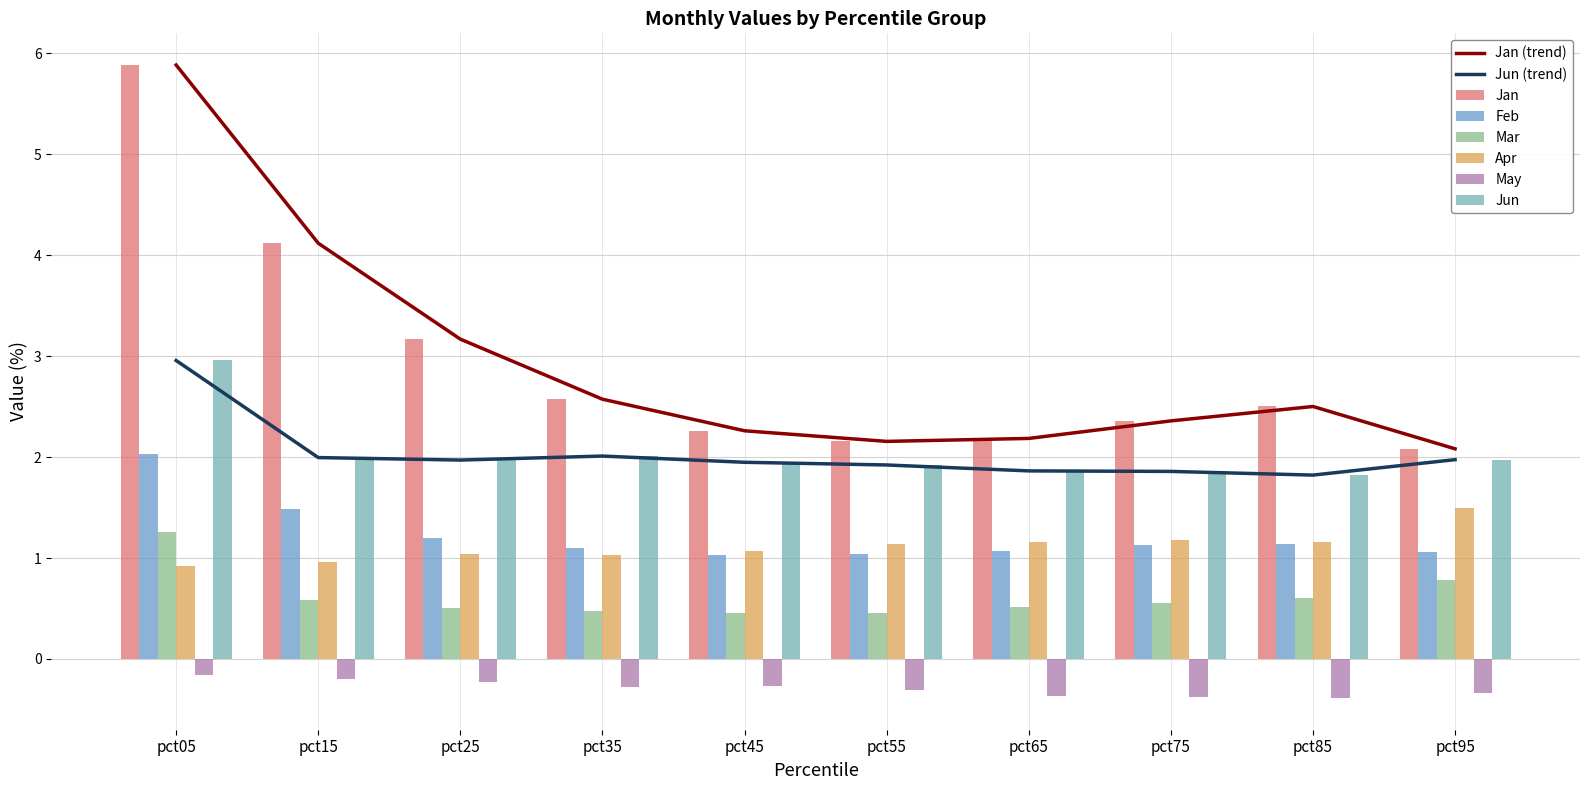

Reading left to right, list all the values displayed in this chart.

Jan: pct05=5.9	pct15=4.1	pct25=3.2	pct35=2.6	pct45=2.3	pct55=2.2	pct65=2.2	pct75=2.4	pct85=2.5	pct95=2.1
Feb: pct05=2.0	pct15=1.5	pct25=1.2	pct35=1.1	pct45=1.0	pct55=1.0	pct65=1.1	pct75=1.1	pct85=1.1	pct95=1.1
Mar: pct05=1.3	pct15=0.6	pct25=0.5	pct35=0.5	pct45=0.5	pct55=0.5	pct65=0.5	pct75=0.6	pct85=0.6	pct95=0.8
Apr: pct05=0.9	pct15=1.0	pct25=1.0	pct35=1.0	pct45=1.1	pct55=1.1	pct65=1.2	pct75=1.2	pct85=1.2	pct95=1.5
May: pct05=-0.2	pct15=-0.2	pct25=-0.2	pct35=-0.3	pct45=-0.3	pct55=-0.3	pct65=-0.4	pct75=-0.4	pct85=-0.4	pct95=-0.3
Jun: pct05=3.0	pct15=2.0	pct25=2.0	pct35=2.0	pct45=1.9	pct55=1.9	pct65=1.9	pct75=1.9	pct85=1.8	pct95=2.0